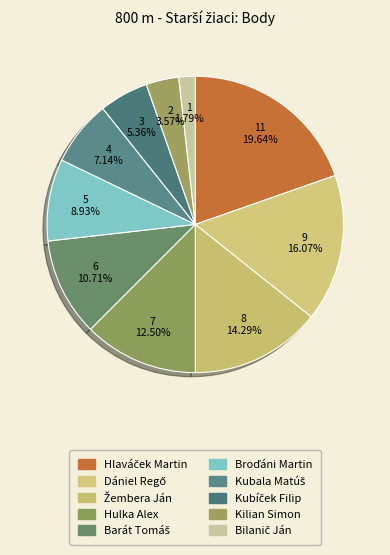

What percentage is the Žembera Ján slice, to the nearest percent?

14%